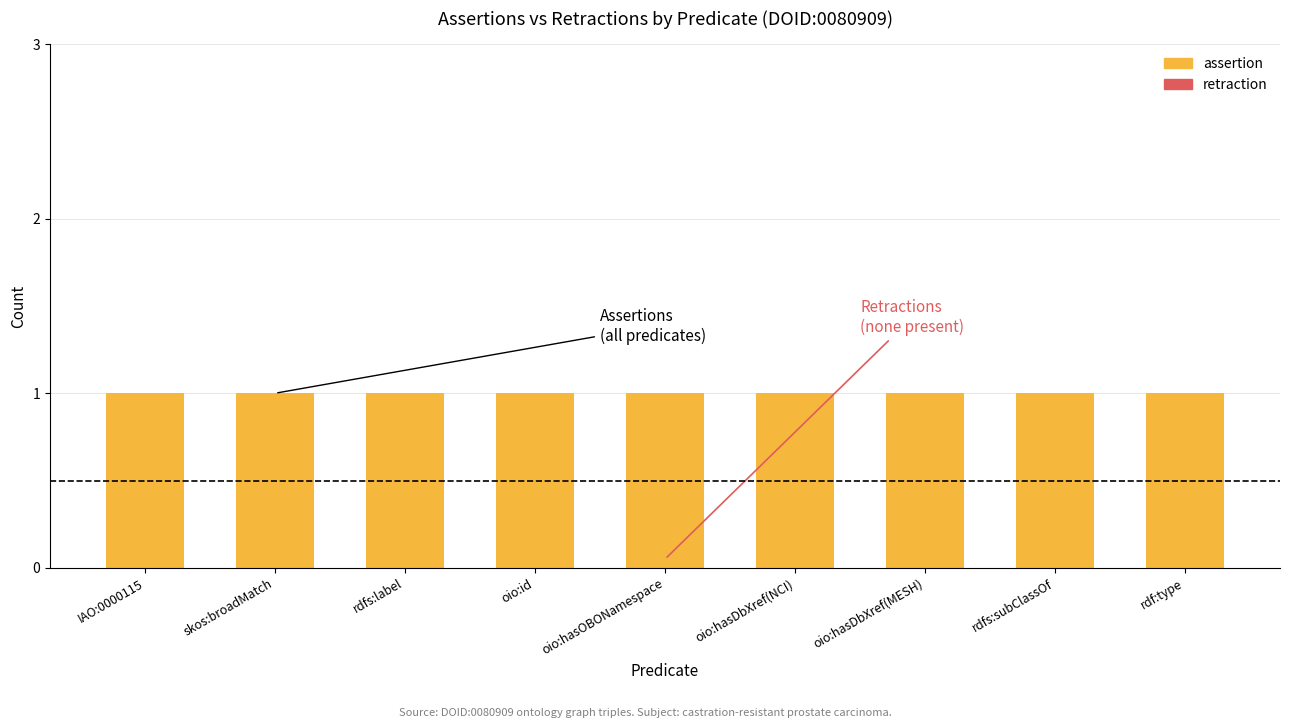

Reading left to right, what are all the values shown in this chart?

assertion: IAO:0000115=1	skos:broadMatch=1	rdfs:label=1	oio:id=1	oio:hasOBONamespace=1	oio:hasDbXref(NCI)=1	oio:hasDbXref(MESH)=1	rdfs:subClassOf=1	rdf:type=1
retraction: IAO:0000115=0	skos:broadMatch=0	rdfs:label=0	oio:id=0	oio:hasOBONamespace=0	oio:hasDbXref(NCI)=0	oio:hasDbXref(MESH)=0	rdfs:subClassOf=0	rdf:type=0